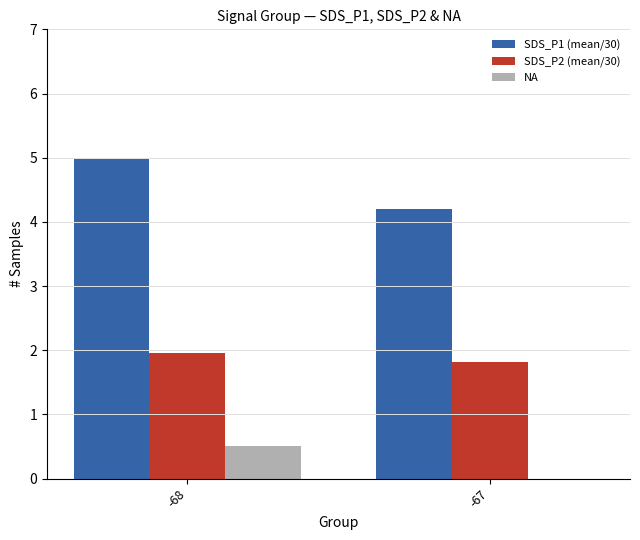

At which category is the sum across all series the highest?

-68